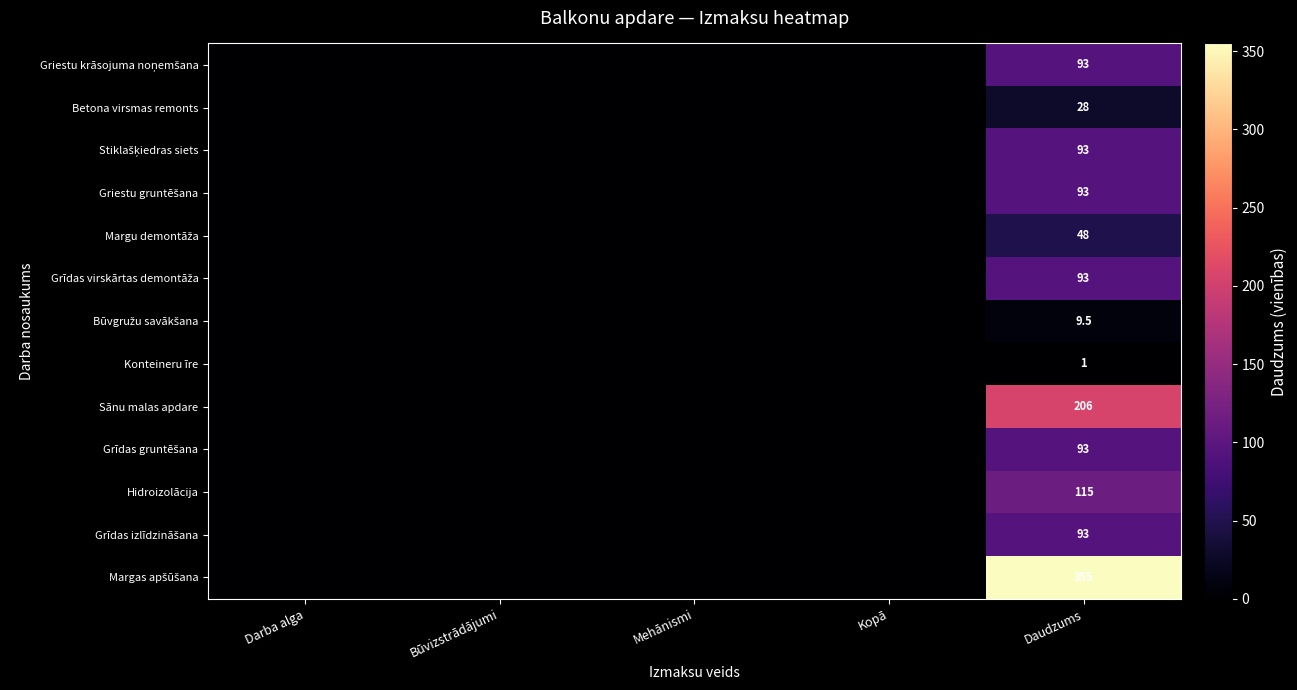

What is the difference between the highest and lowest values at Daudzums?

354.0